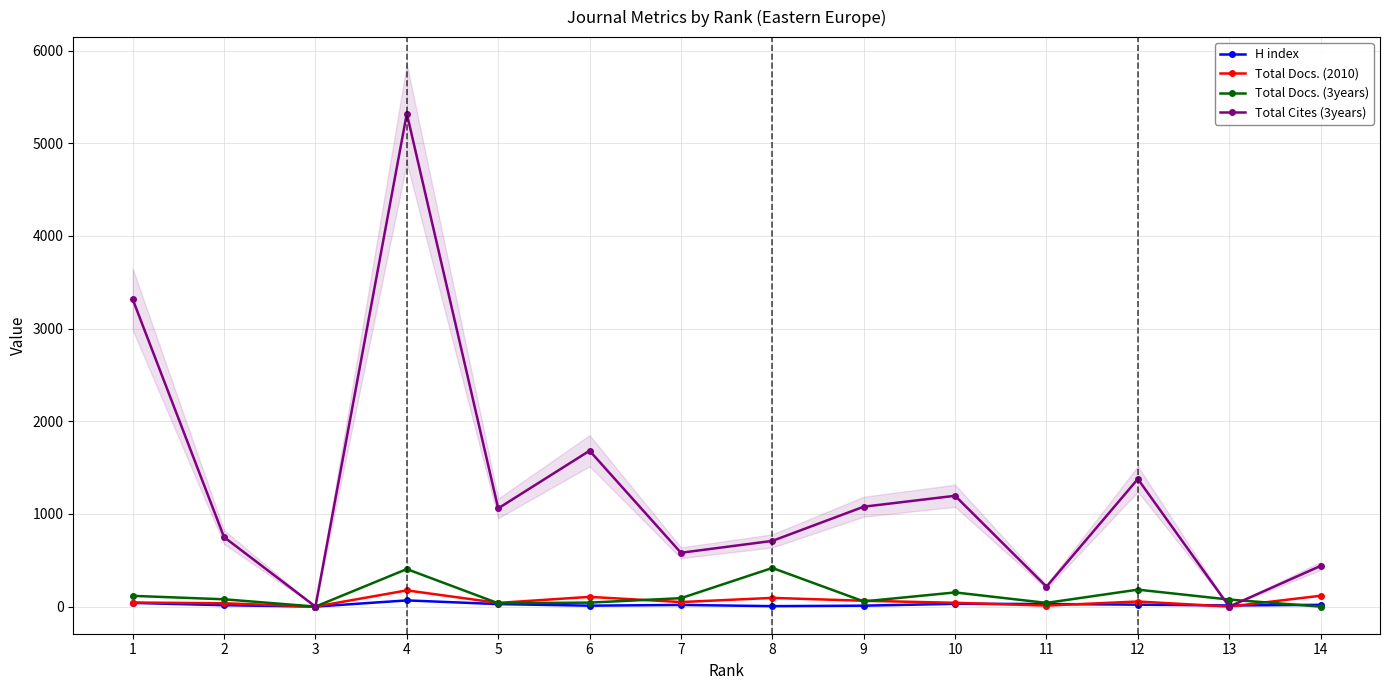

How many interior local peaks does the Total Cites (3years) series have?

4